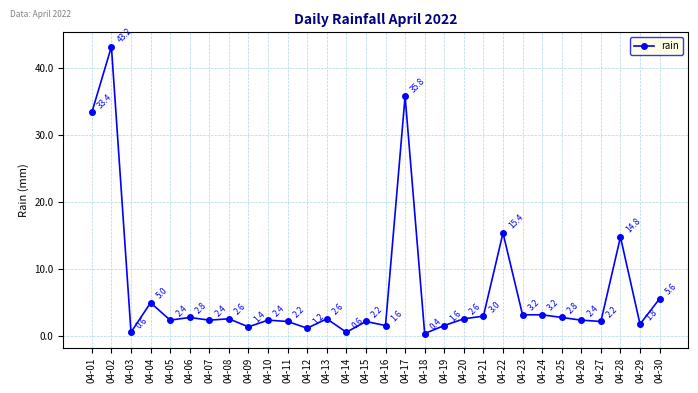

Count the number of values greater than 2.

22